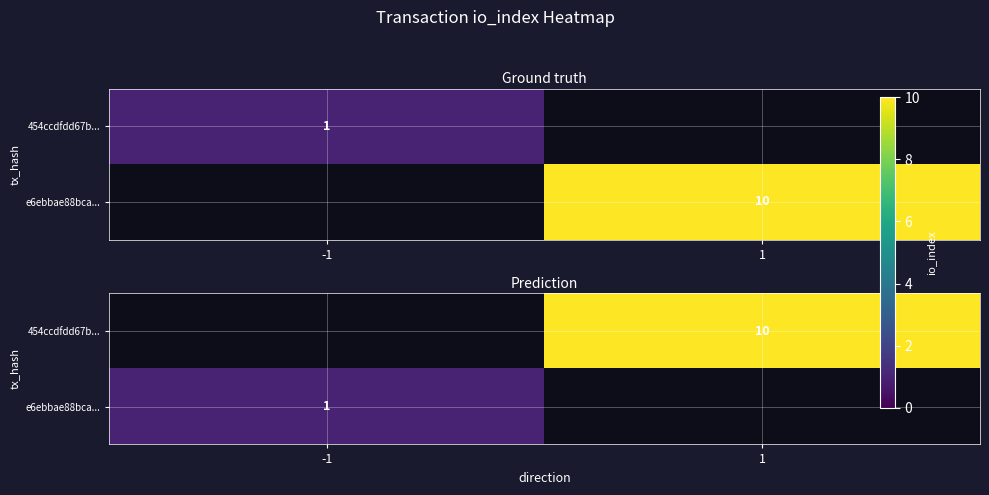

How many values in 454ccdfdd67b... are above zero?

1